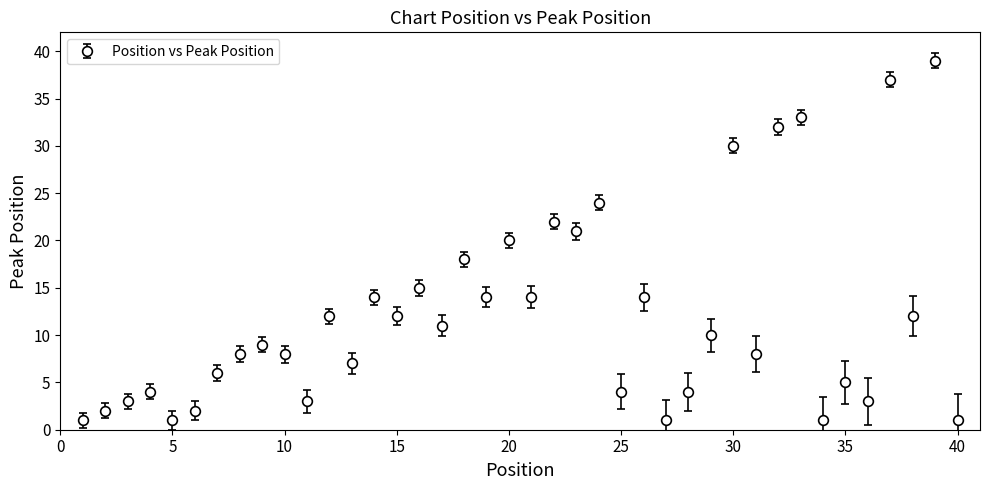

What is the difference between the maximum and minimum values?

38